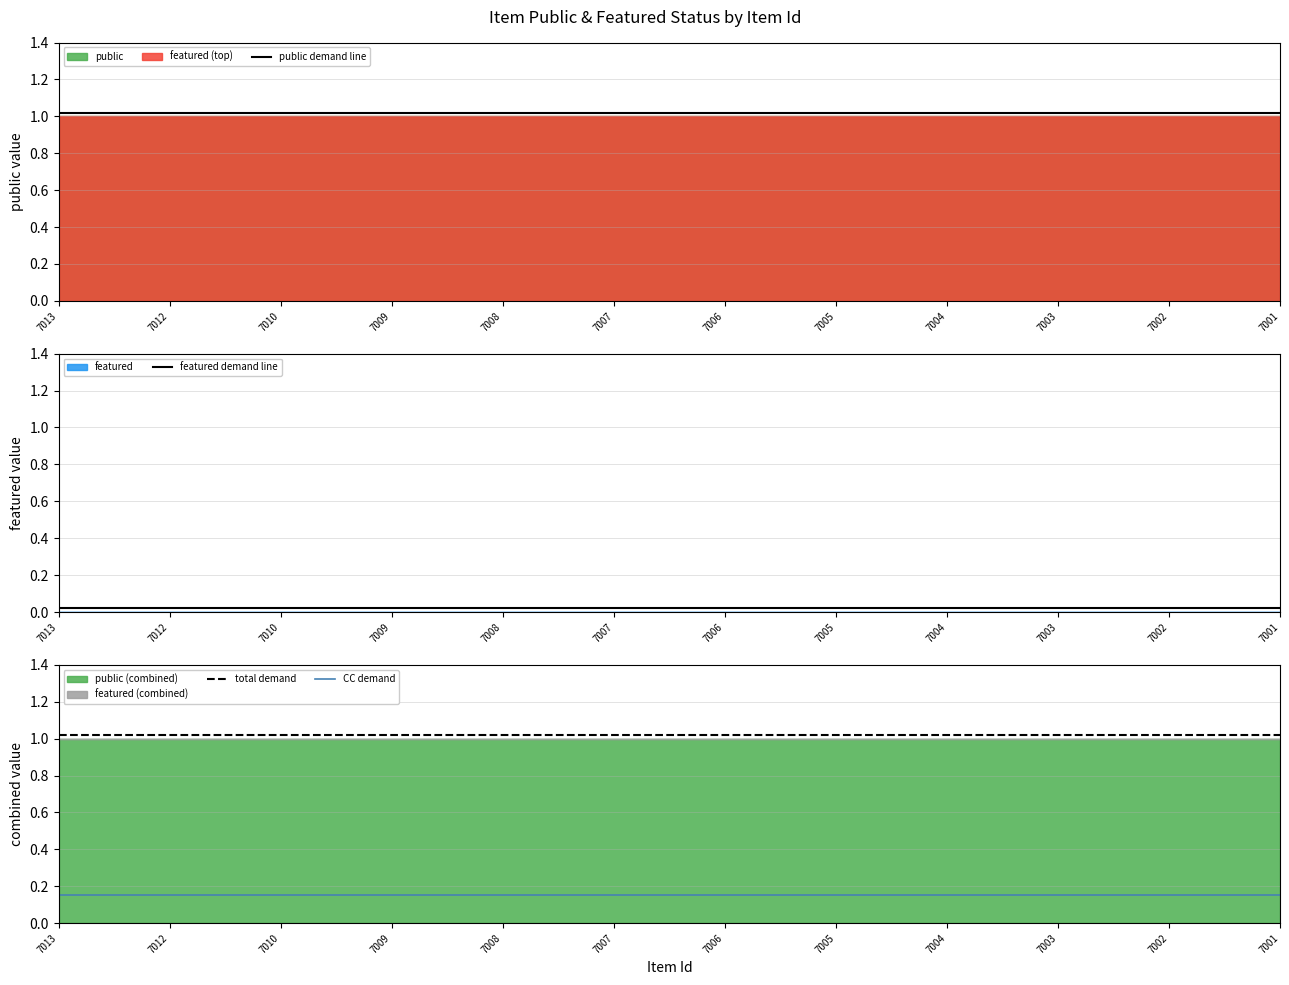

At how many categories does at least one series exceed 0?

12